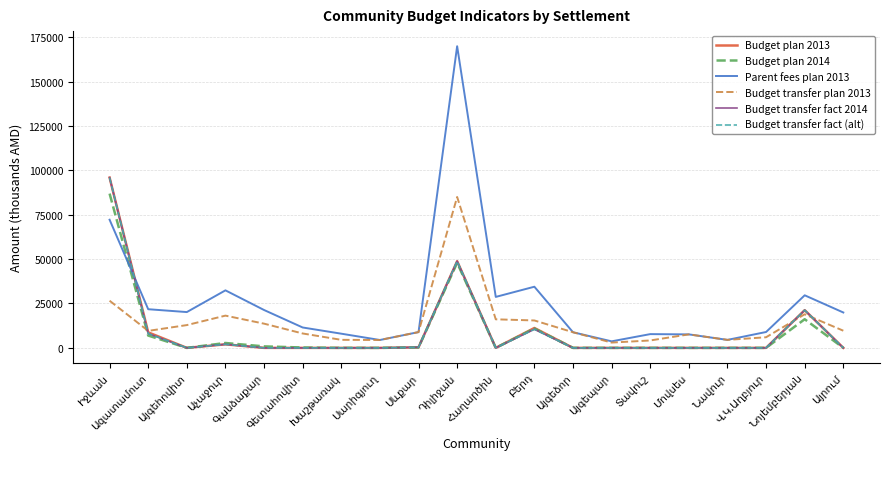

Does the chart display data point markers on the line(s)?

No